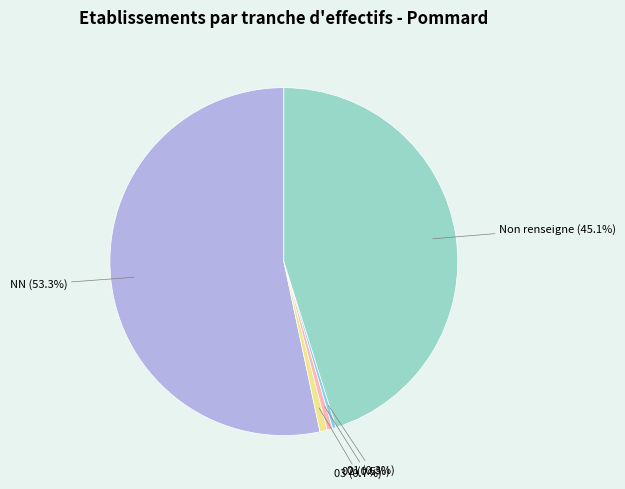

To the nearest percent, what is the average slice percentage?

20%